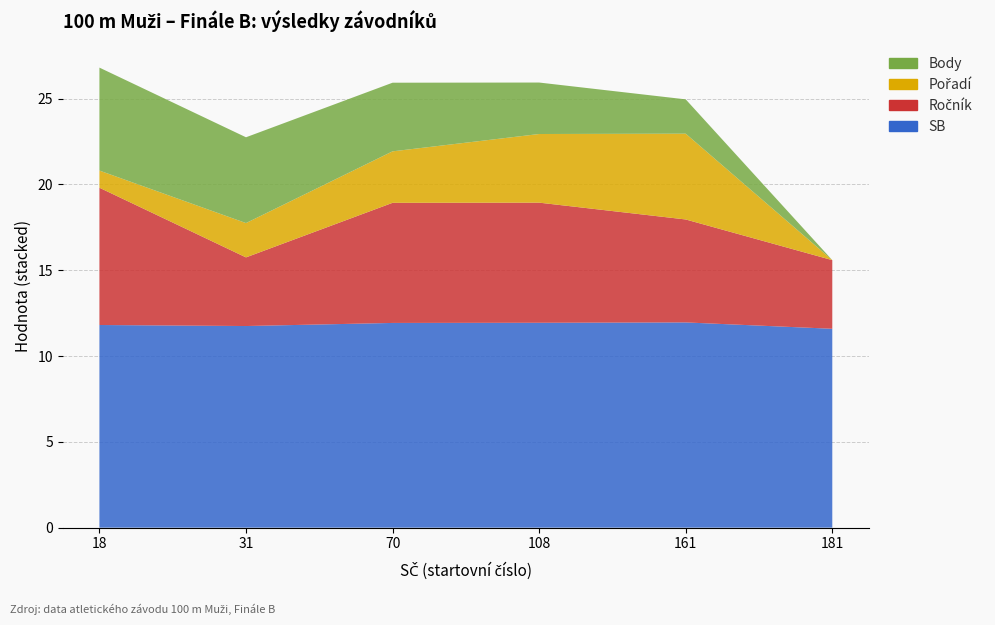

Reading right to left, extract all data points from this chart.

SB: 11.6	12.0	11.9	11.9	11.8	11.8
Ročník: 4.0	6.0	7.0	7.0	4.0	8.0
Pořadí: 0.0	5.0	4.0	3.0	2.0	1.0
Body: 0.0	2.0	3.0	4.0	5.0	6.0